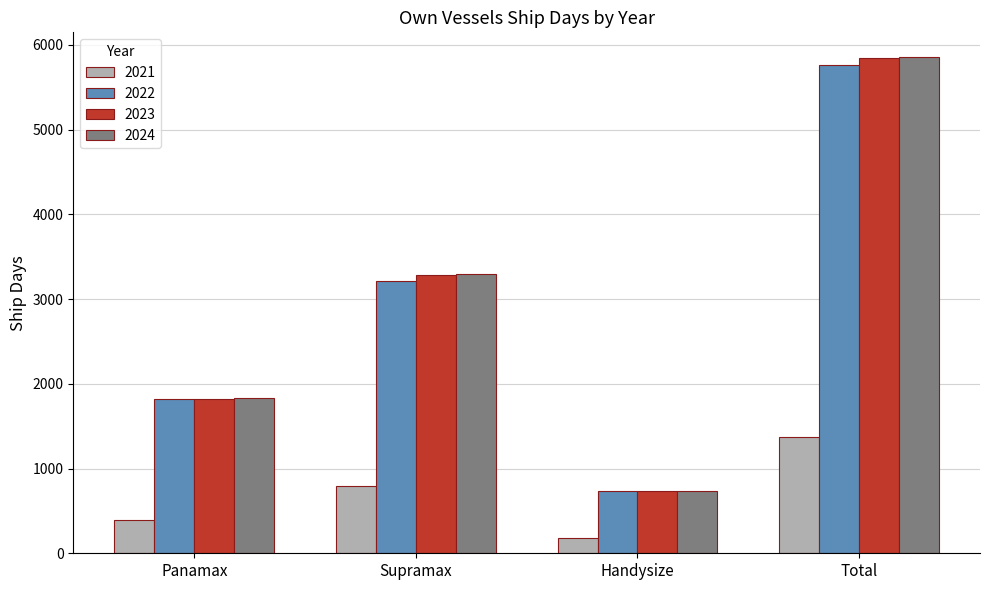

What is the lowest value of the 2024 series?

732